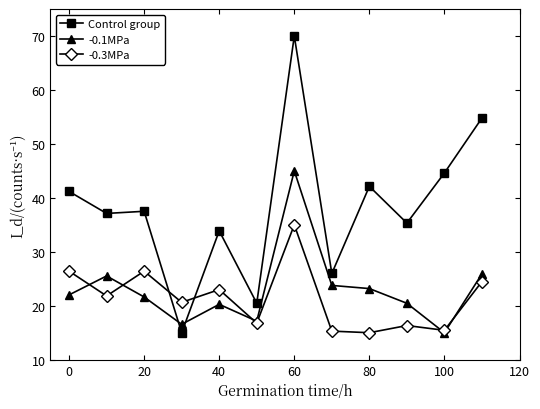

What is the maximum value for -0.3MPa?

35.0